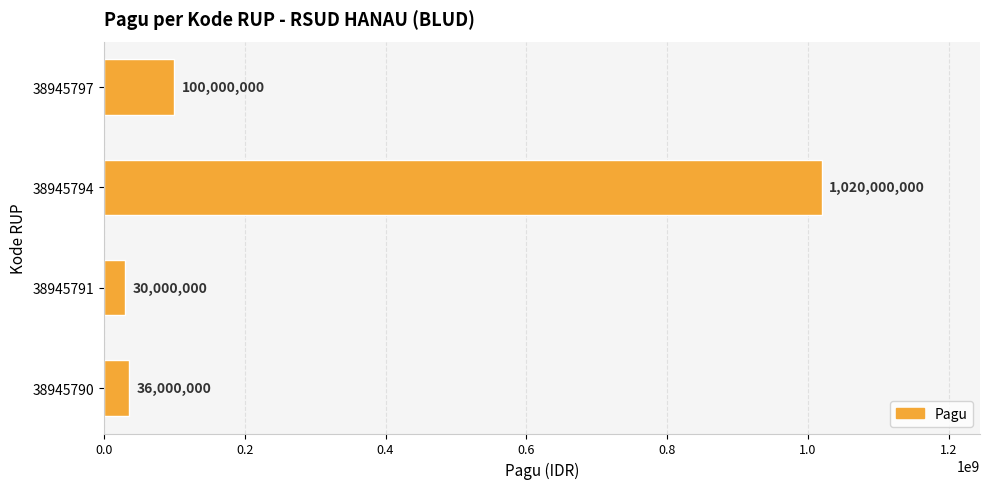

Between 38945794 and 38945790, which is larger?

38945794